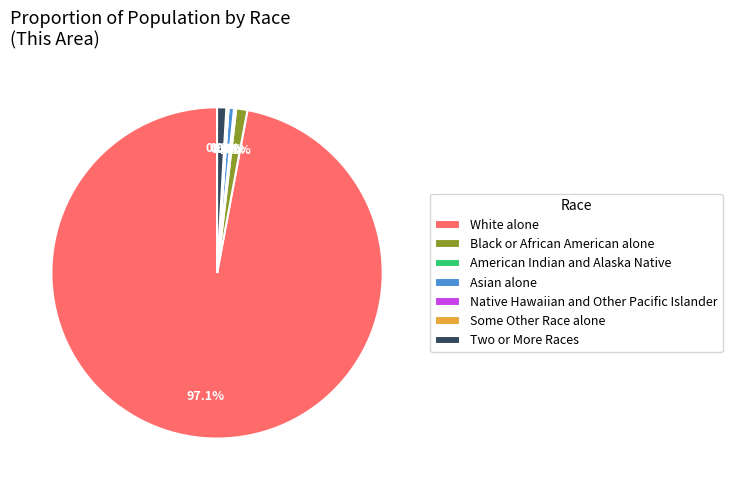

Rank the categories by value from highest to lowest.

White alone, Black or African American alone, Two or More Races, Asian alone, American Indian and Alaska Native, Some Other Race alone, Native Hawaiian and Other Pacific Islander